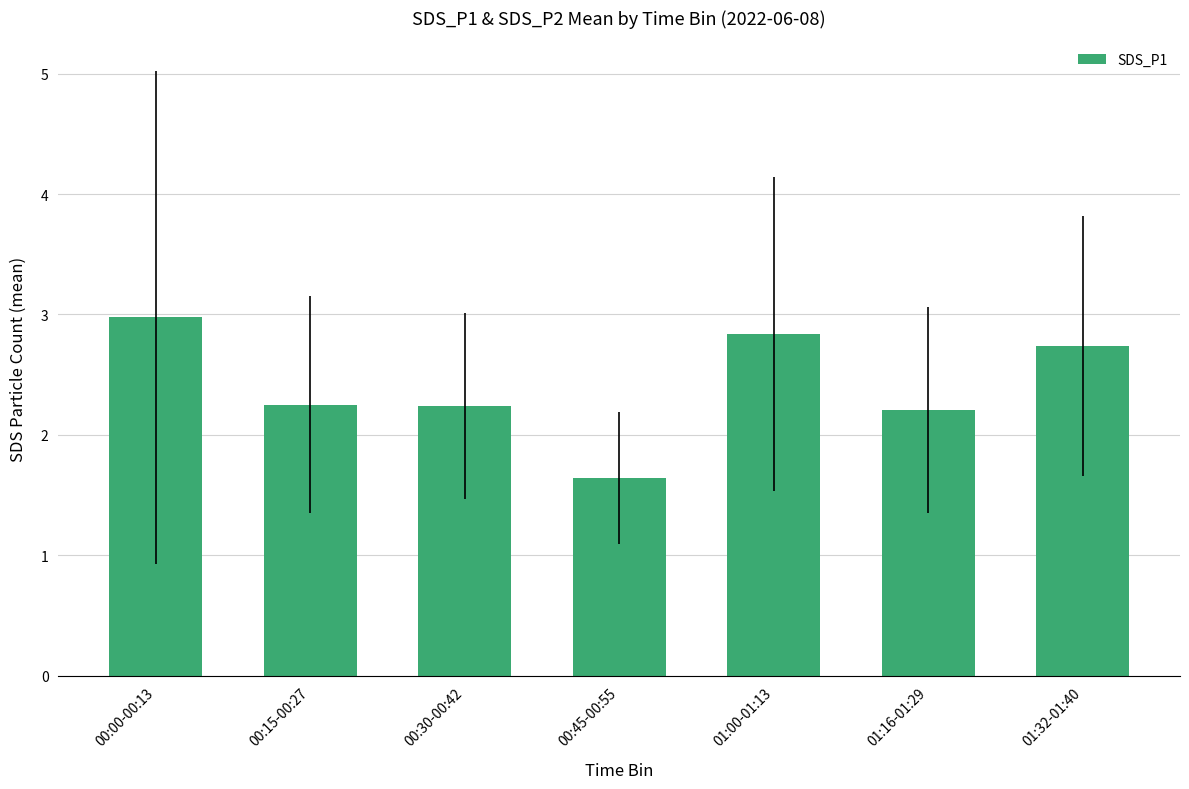

Count the number of categories in the chart.

7